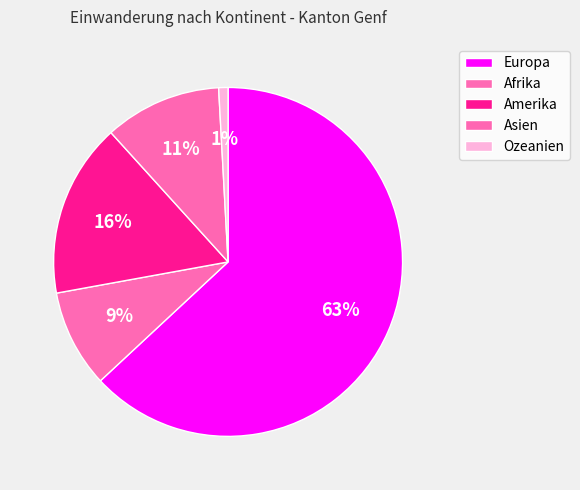

Count the number of slices in the pie.

5